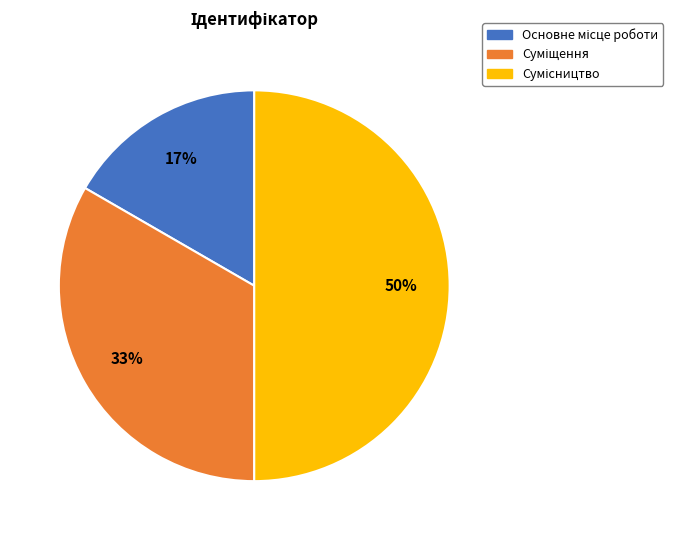

How many segments does this pie chart have?

3